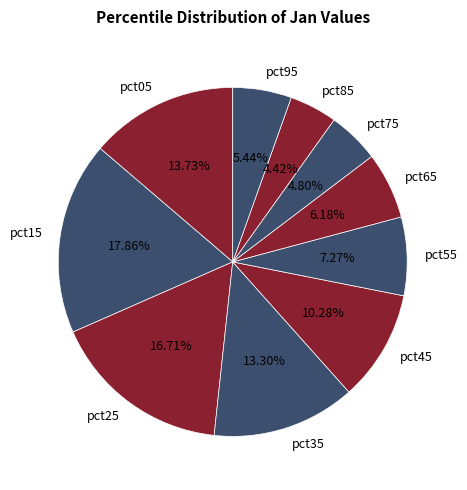

Is there any slice that represents more than half of the pie?

No